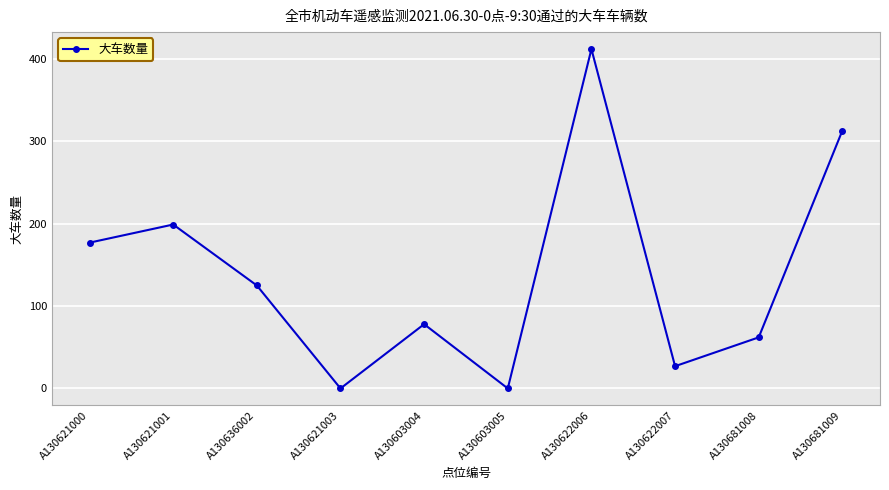

What is the greatest value displayed?

412